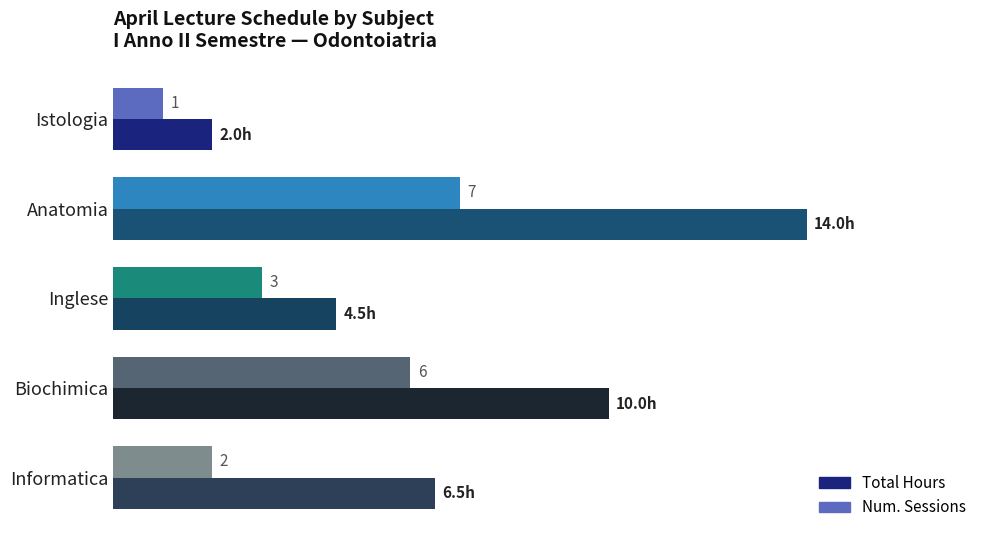

Which label corresponds to the smallest value in the chart?

Istologia